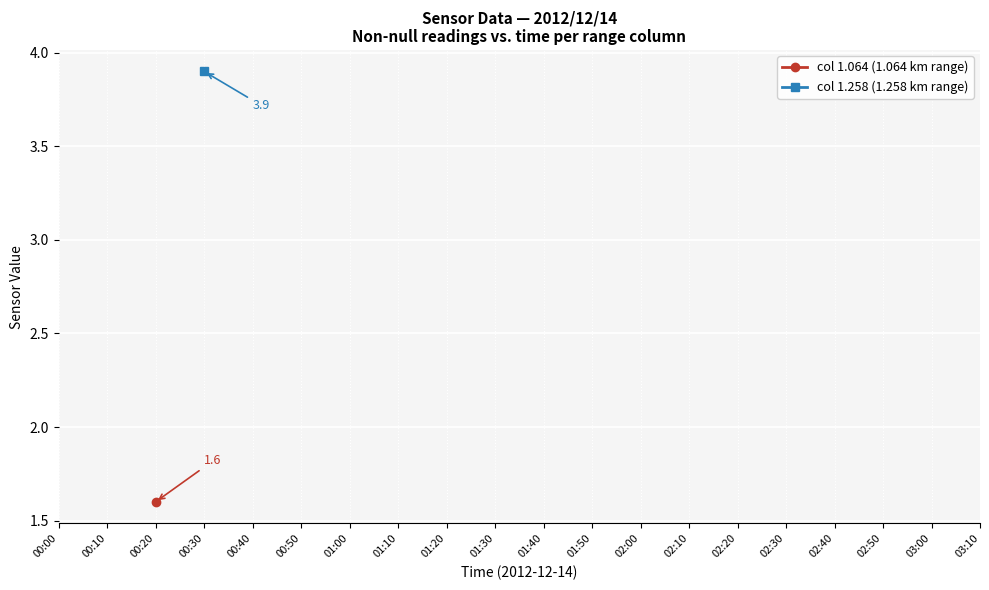

True or false: col 1.258 (1.258 km range) and col 1.064 (1.064 km range) cross at least once.

False